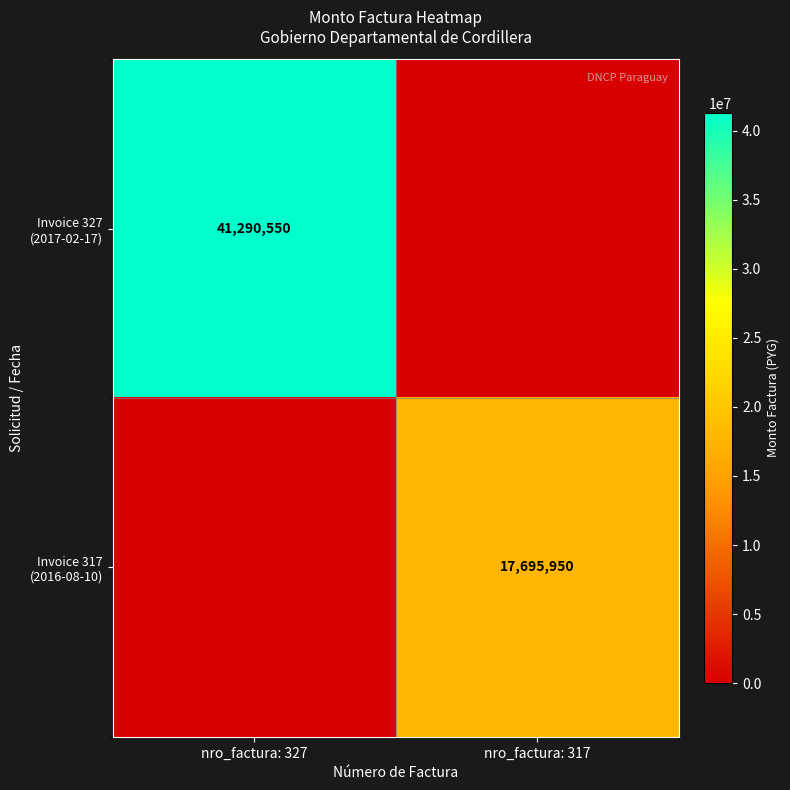

Rank the series by their maximum value, from highest to lowest.

Invoice 327 (2017-02-17), Invoice 317 (2016-08-10)